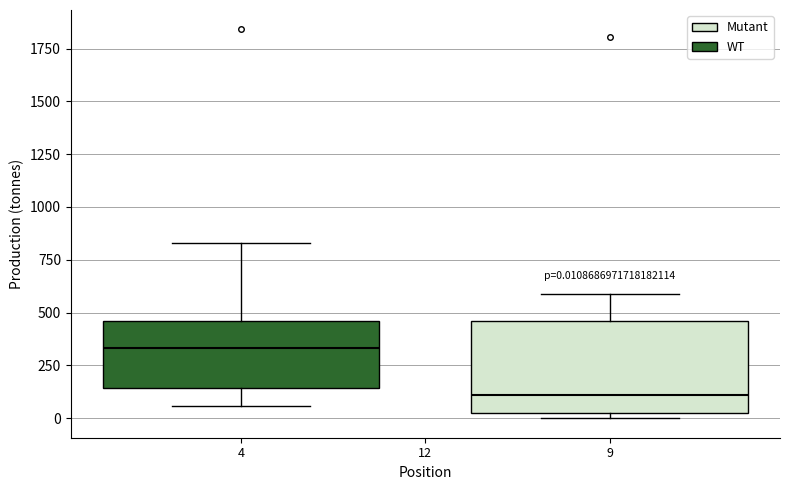

Which box's median line is the highest?

4